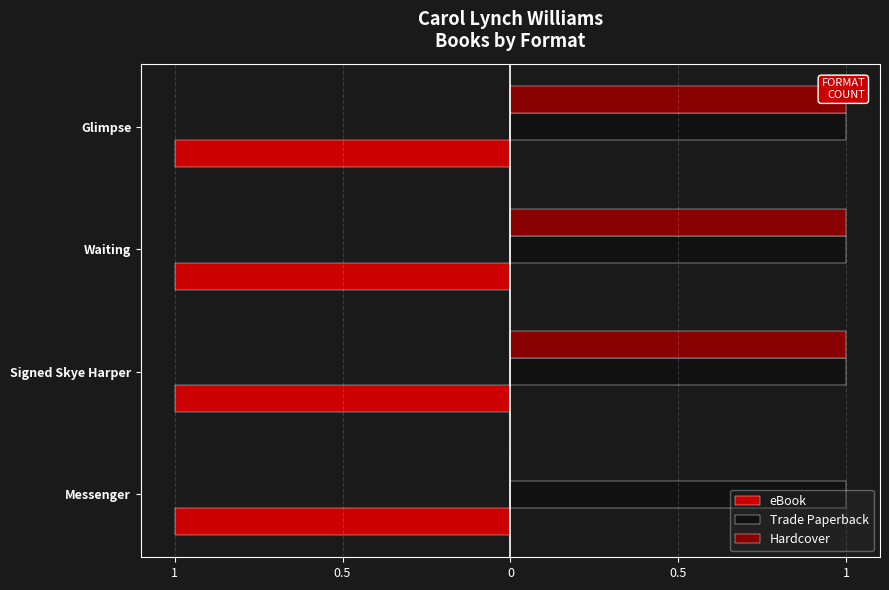

Which series has the largest range (max minus min)?

Hardcover